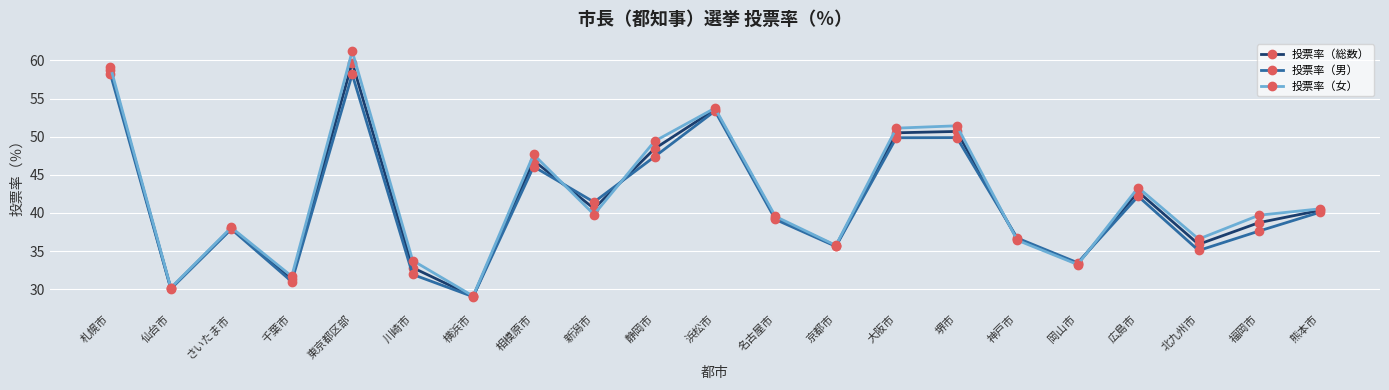

What is the label of the 6th point from the right?

神戸市